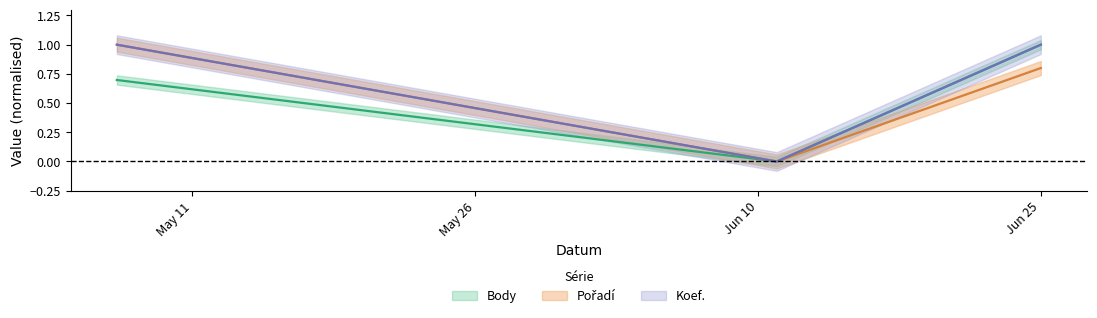

What is the maximum value for Koef.?

1.0